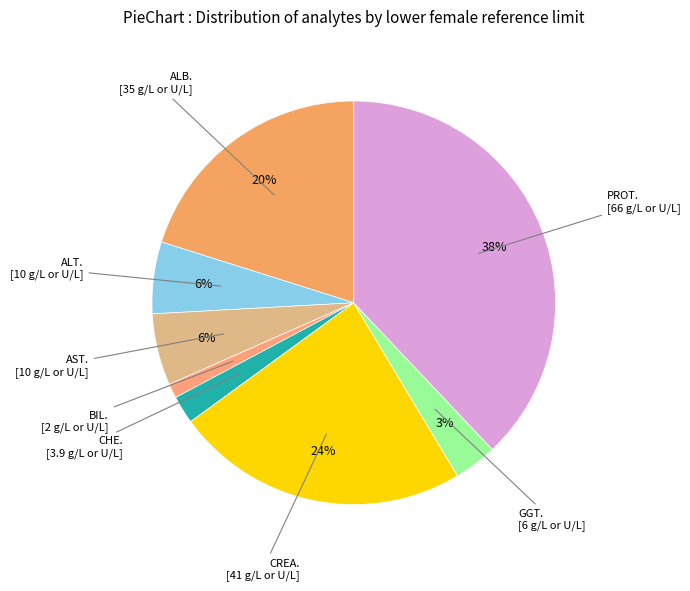

Count the number of slices in the pie.

8